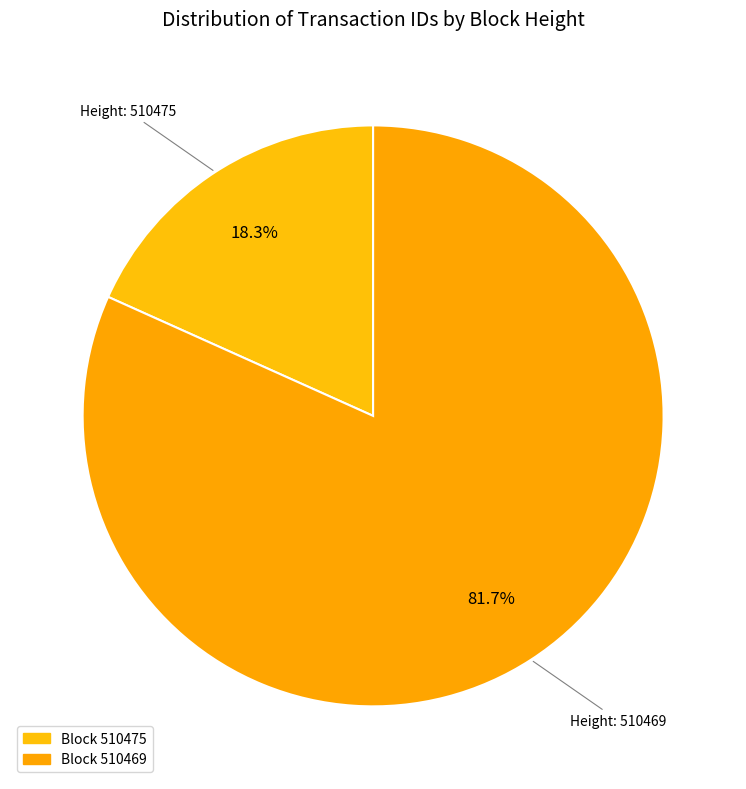

How many segments does this pie chart have?

2